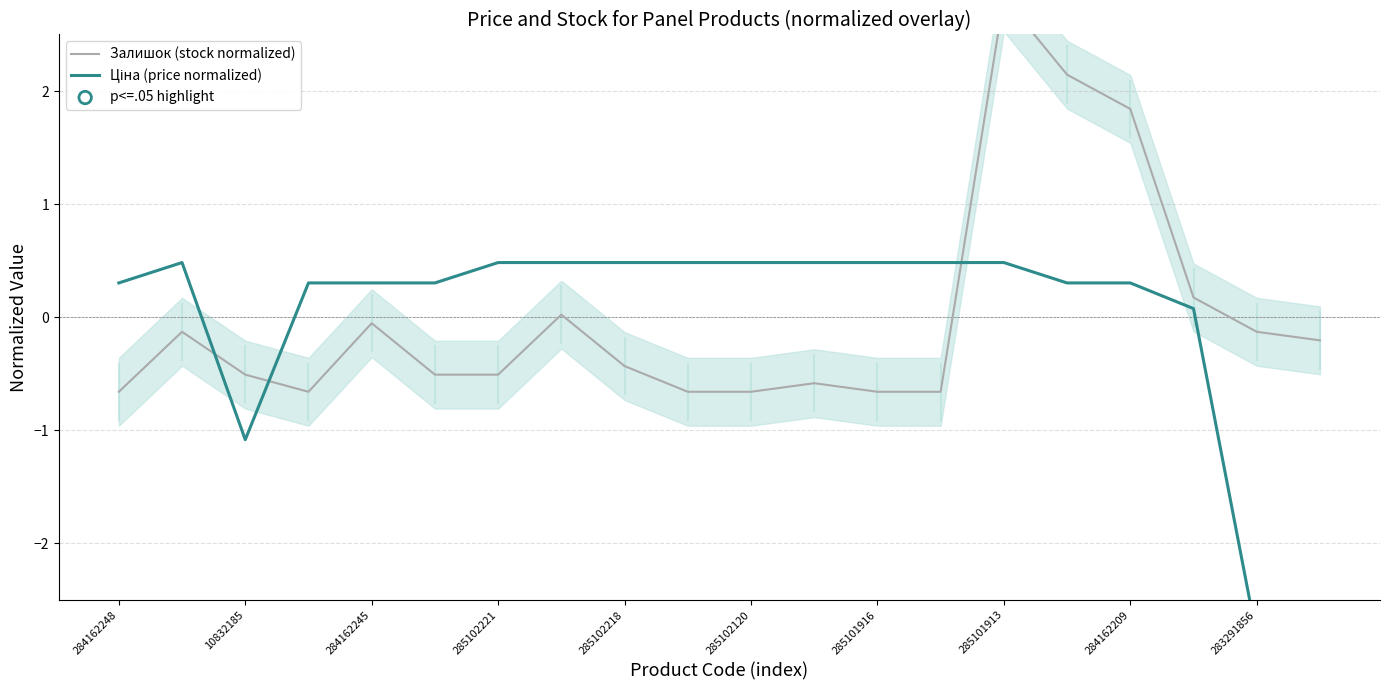

Which series has the largest total across all categories?

Ціна (price normalized)